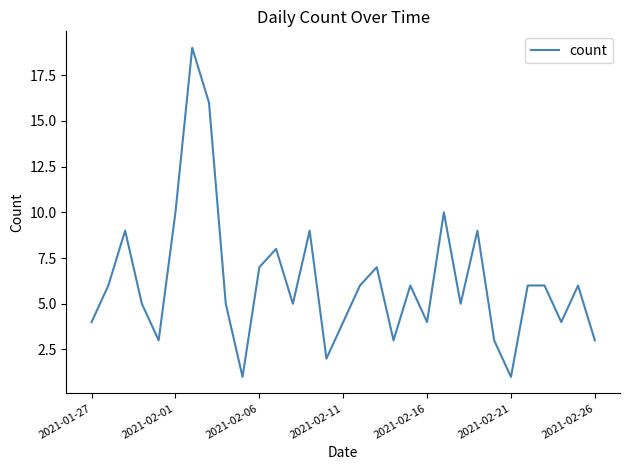

How many interior local valleys (lower than both neighbors) does the data have?

9